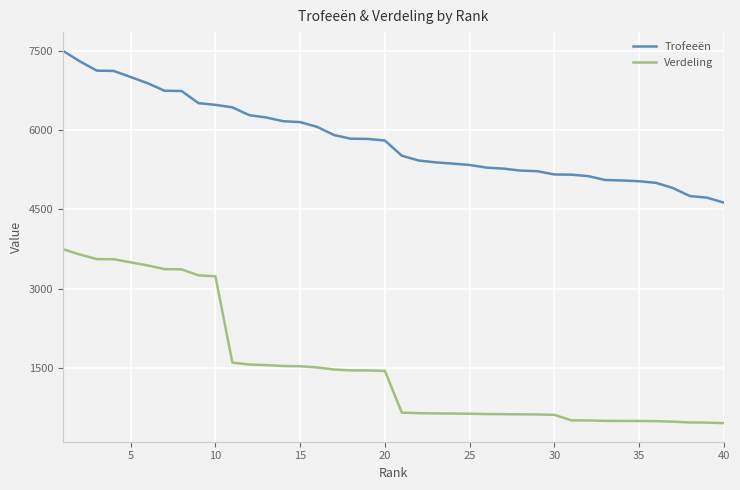

What is the sum of all Verdeling values?

61192